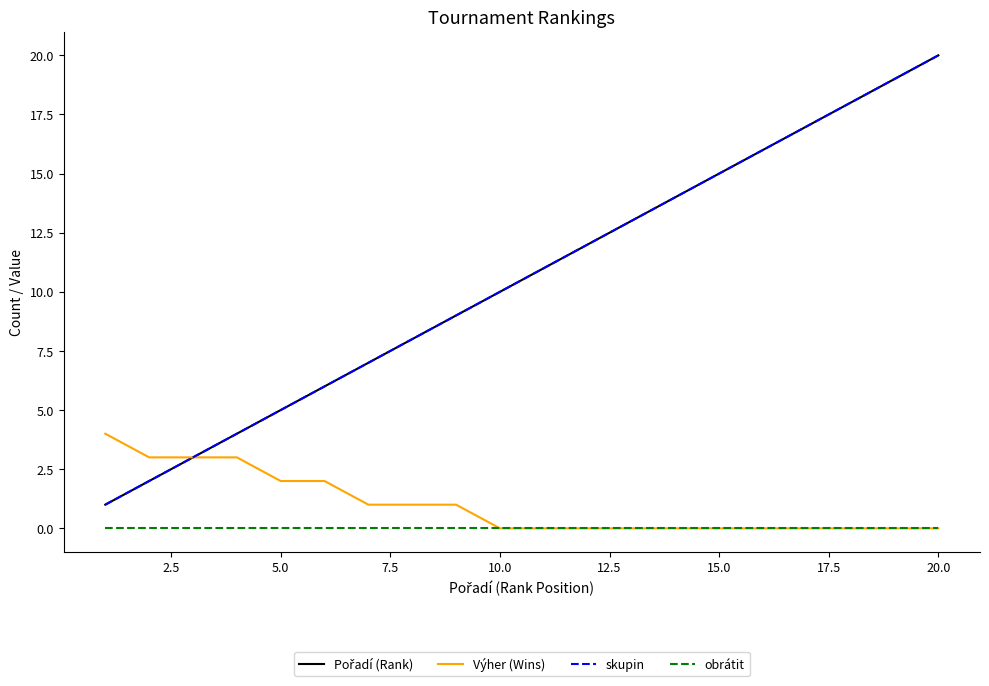

True or false: skupin and Výher (Wins) cross at least once.

False